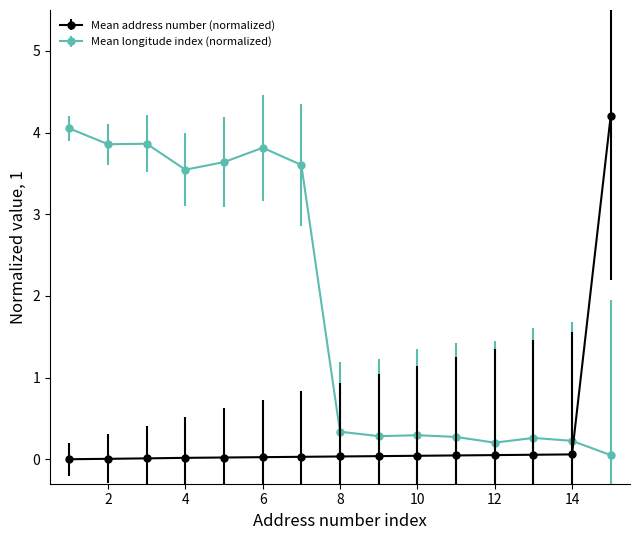

Which series has the widest spread of values?

Mean address number (normalized)